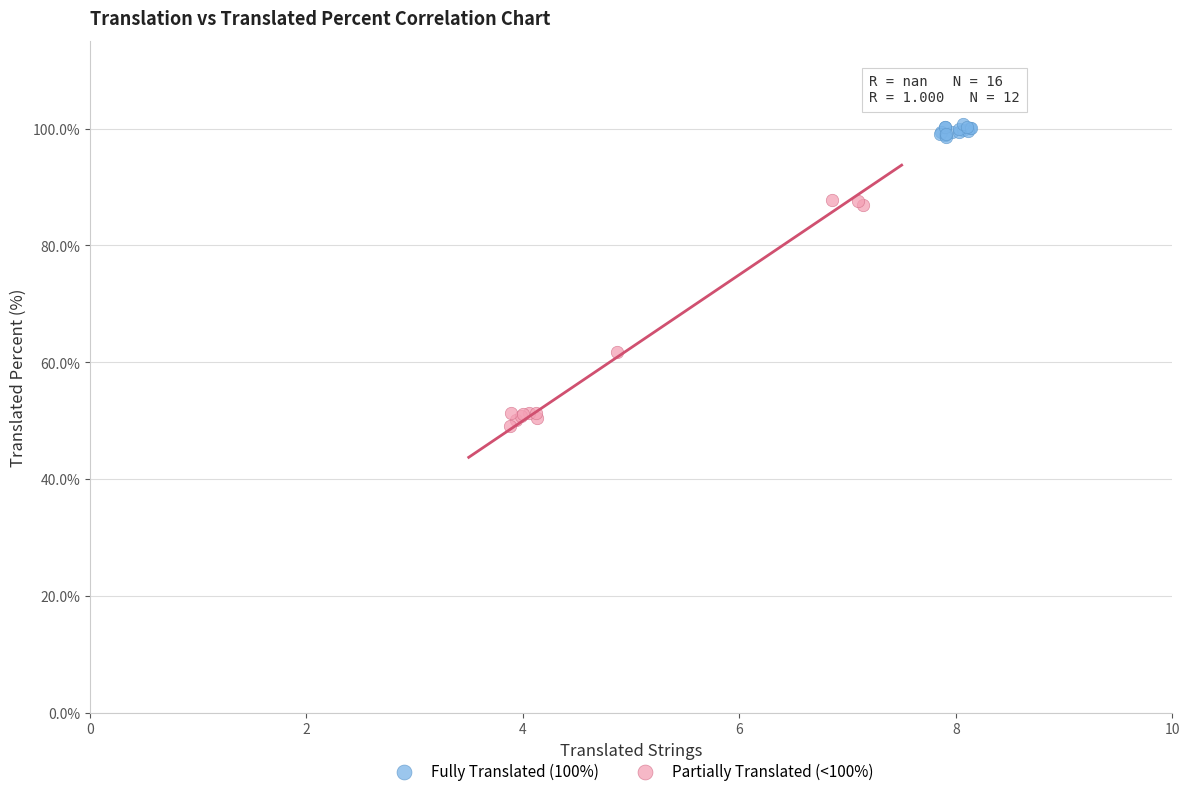

Which series reaches the maximum Y coordinate?

Fully Translated (100%)